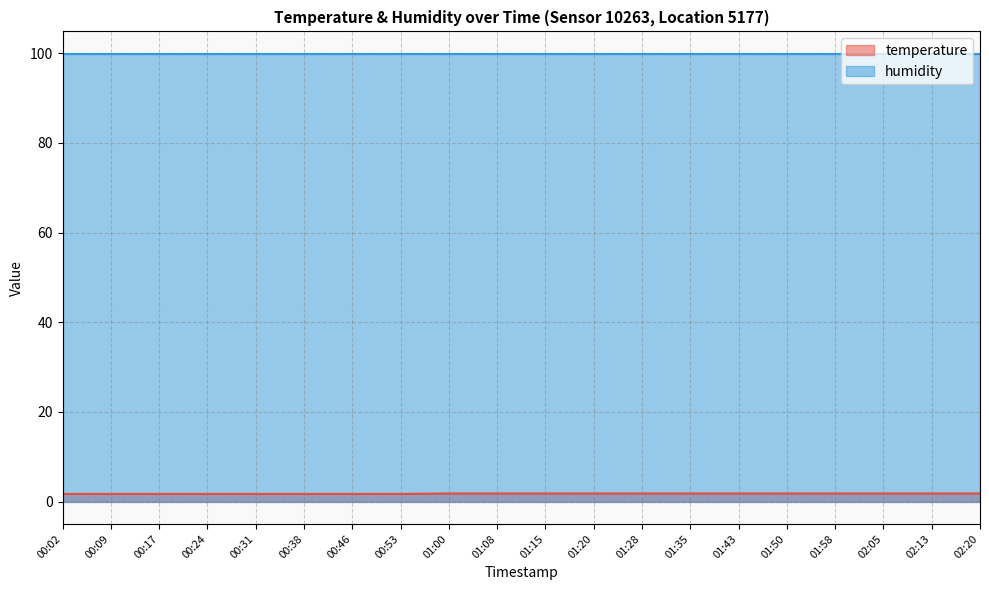

What is the label of the 7th point from the left?

00:46